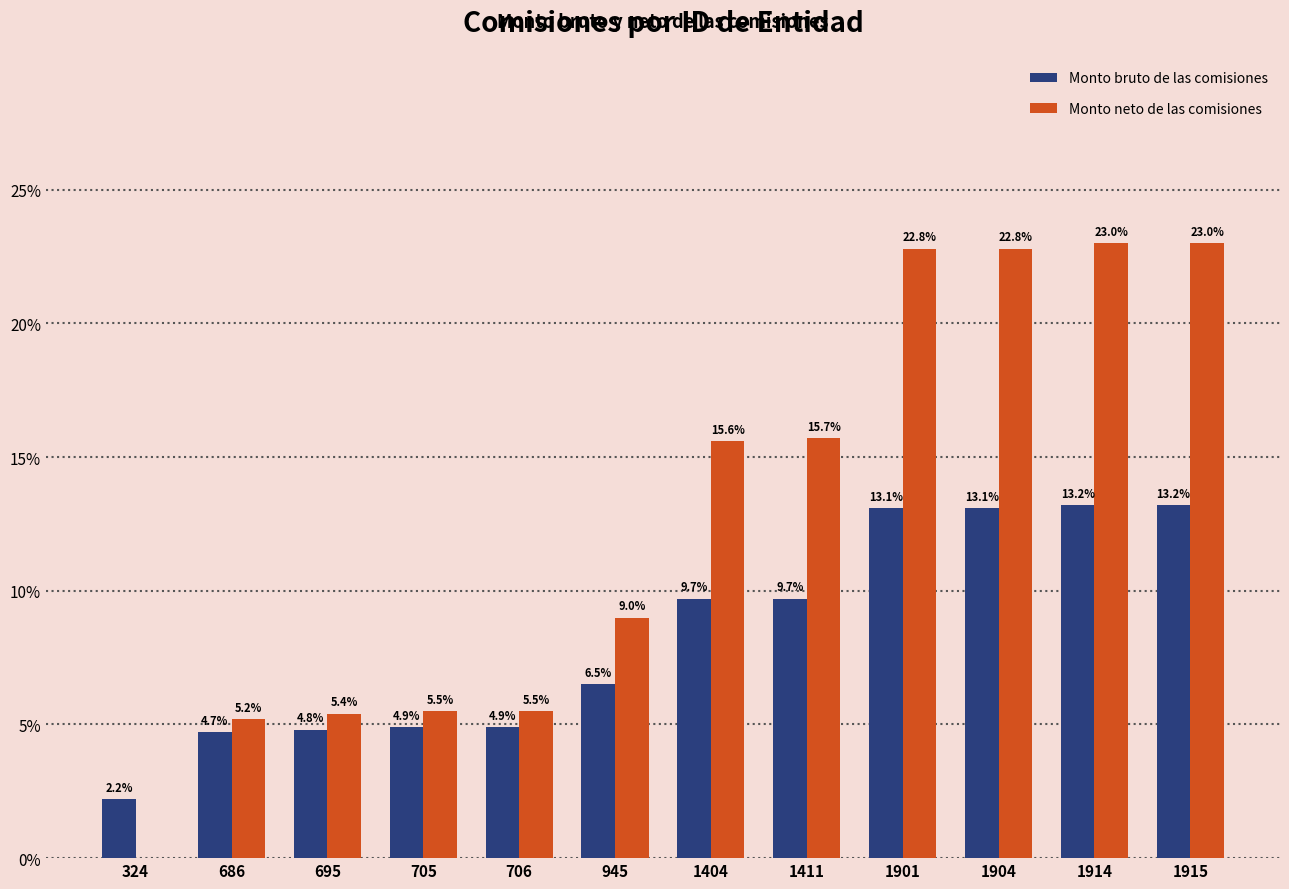

What is the average value of the Monto bruto de las comisiones series?

8.3